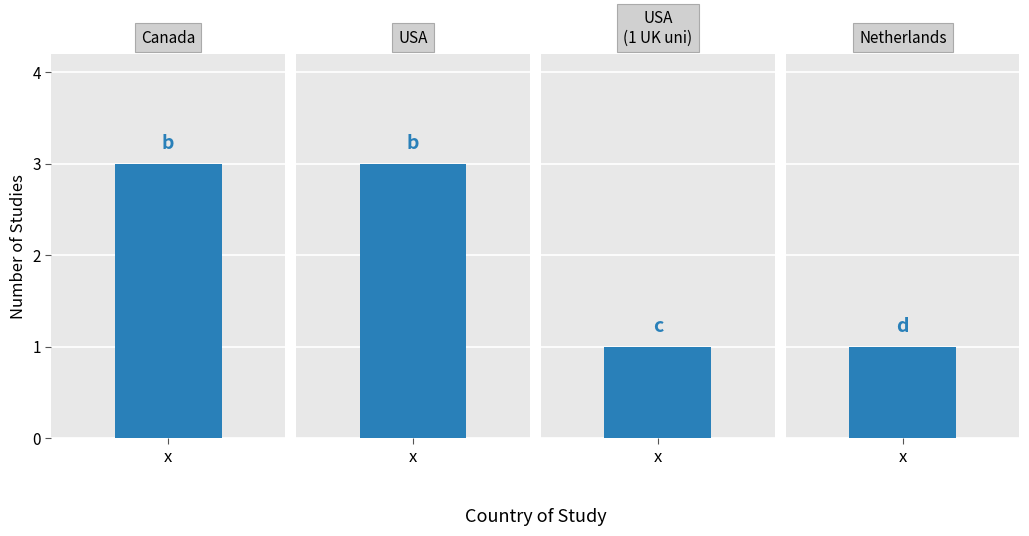

What is the sum of all values?

8